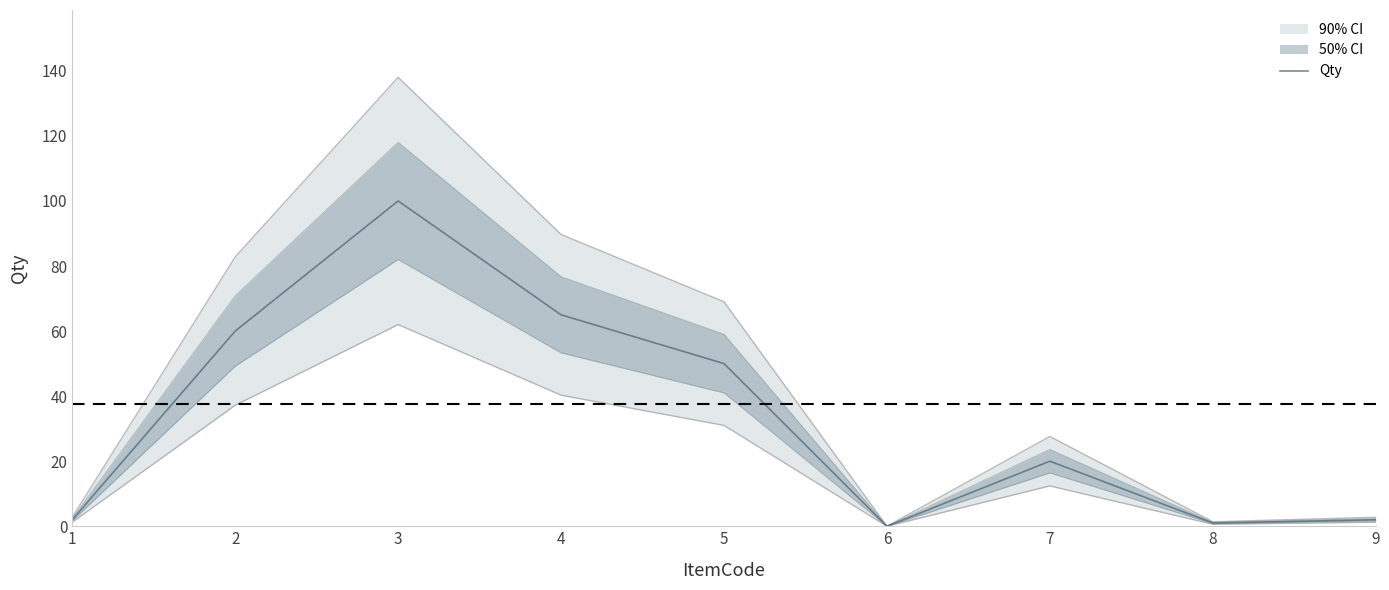

What is the greatest value displayed?

100